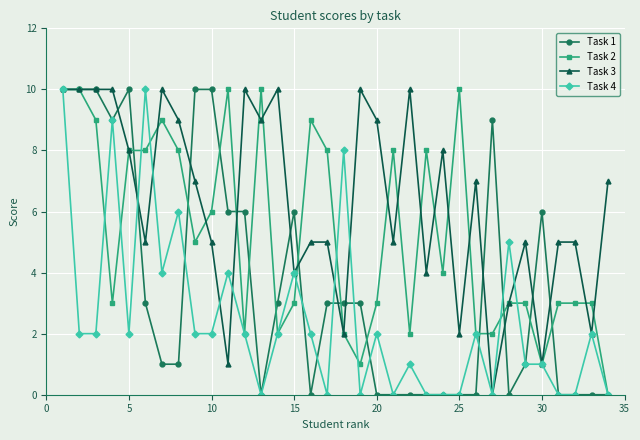

Reading left to right, extract all data points from this chart.

Task 1: 10	10	10	9	10	3	1	1	10	10	6	6	0	3	6	0	3	3	3	0	0	0	0	0	0	0	9	0	1	6	0	0	0	0
Task 2: 10	10	9	3	8	8	9	8	5	6	10	2	10	2	3	9	8	2	1	3	8	2	8	4	10	2	2	3	3	1	3	3	3	0
Task 3: 10	10	10	10	8	5	10	9	7	5	1	10	9	10	4	5	5	2	10	9	5	10	4	8	2	7	0	3	5	1	5	5	2	7
Task 4: 10	2	2	9	2	10	4	6	2	2	4	2	0	2	4	2	0	8	0	2	0	1	0	0	0	2	0	5	1	1	0	0	2	0